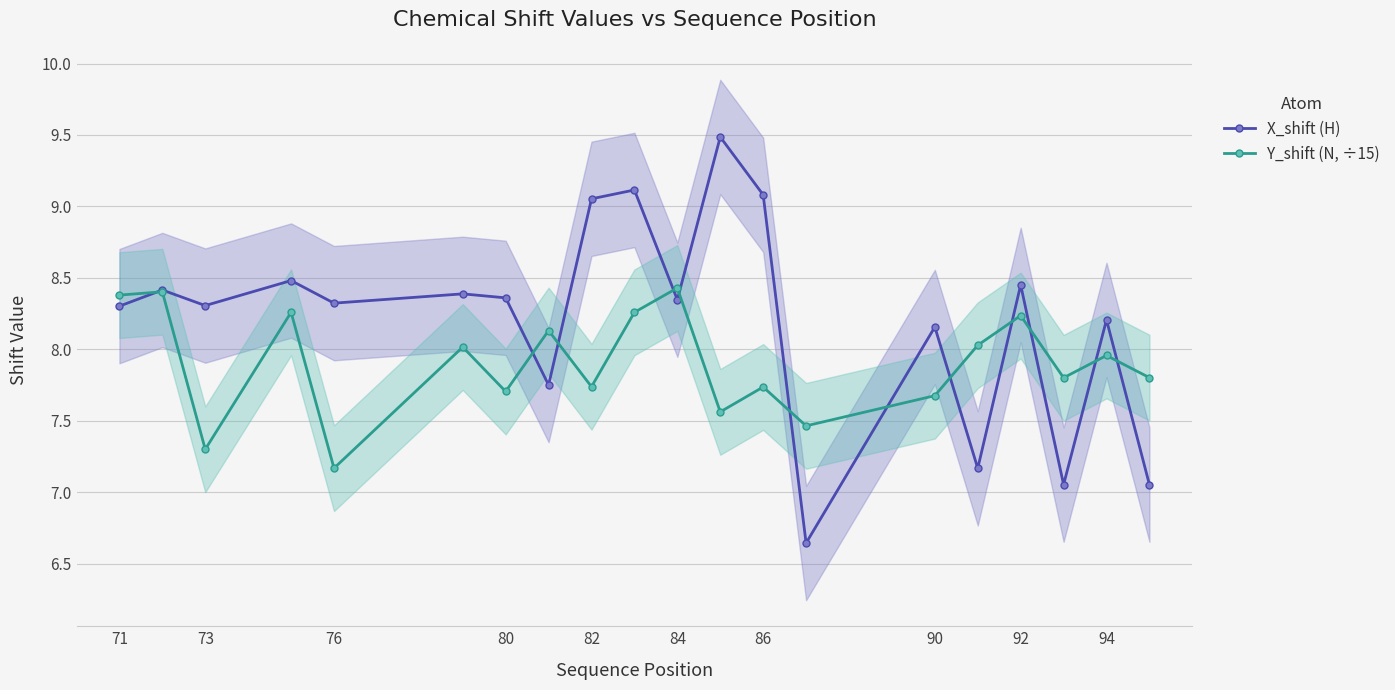

True or false: X_shift (H) has a value of 13.8 at 82.

False